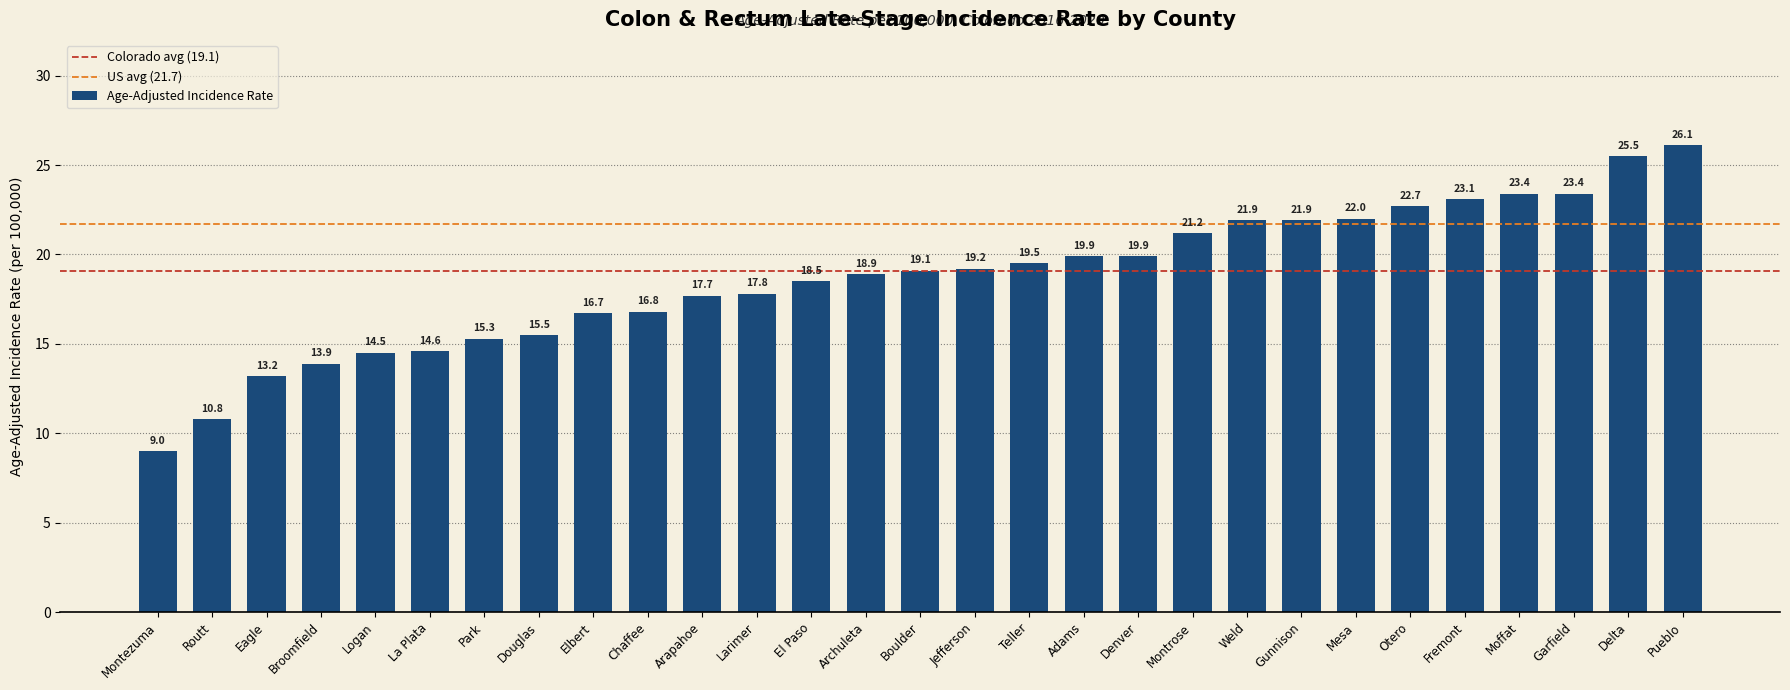

Approximately how many times larger is the value at Park compared to Eagle?

1.2